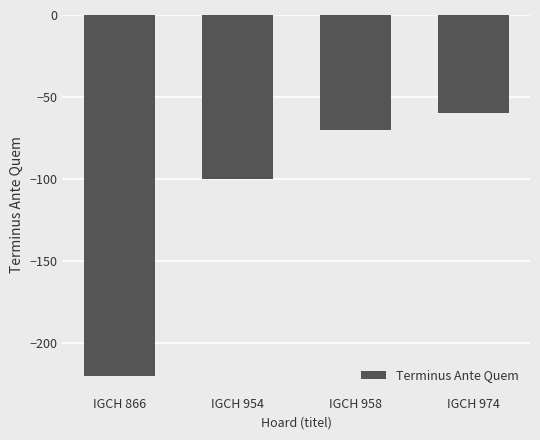

Count the number of data series in this chart.

1